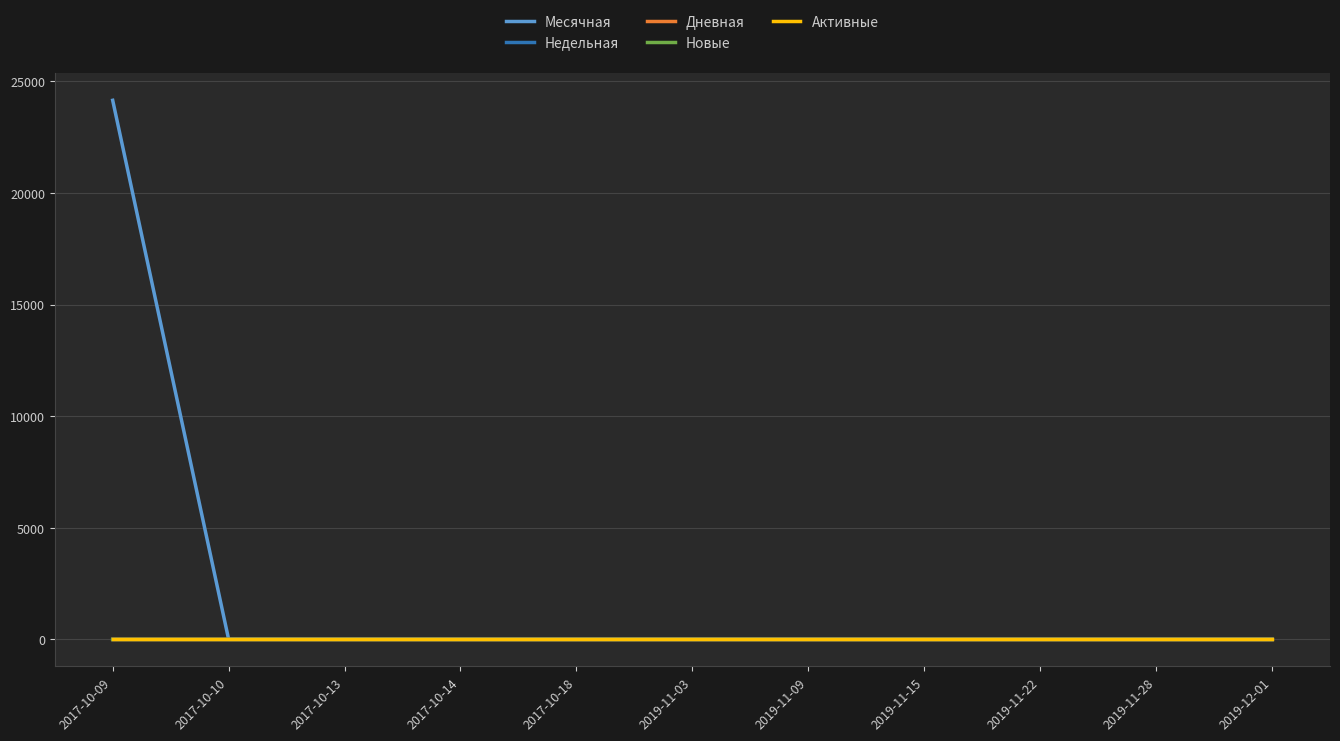

List the series in order of their peak value, highest first.

Месячная, Недельная, Дневная, Новые, Активные